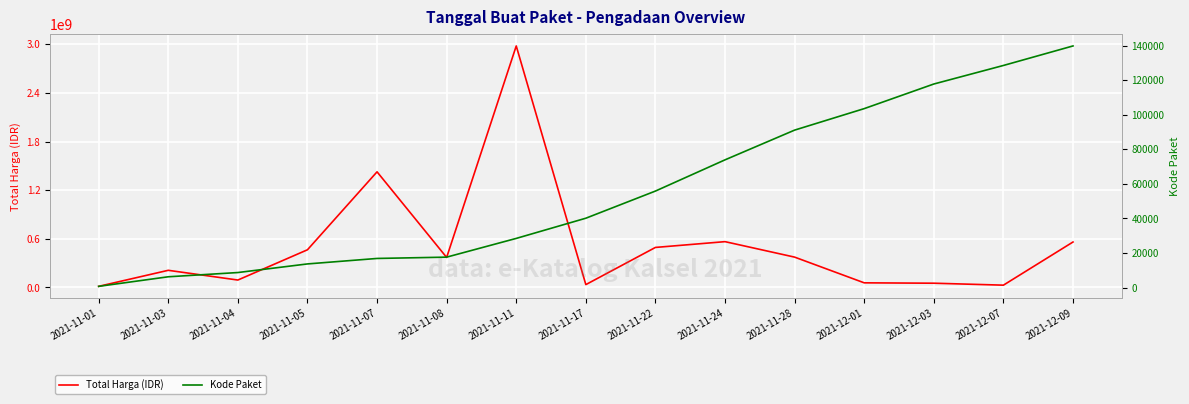

What is the label of the 3rd point from the left?

2021-11-04